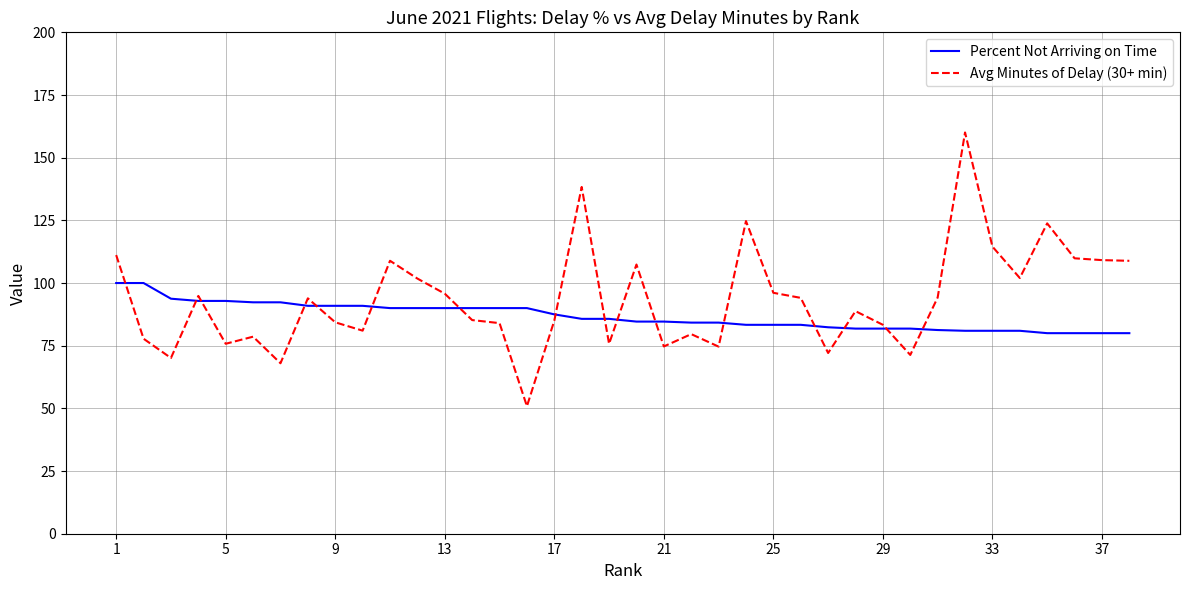

What is the lowest value of the Avg Minutes of Delay (30+ min) series?

50.9